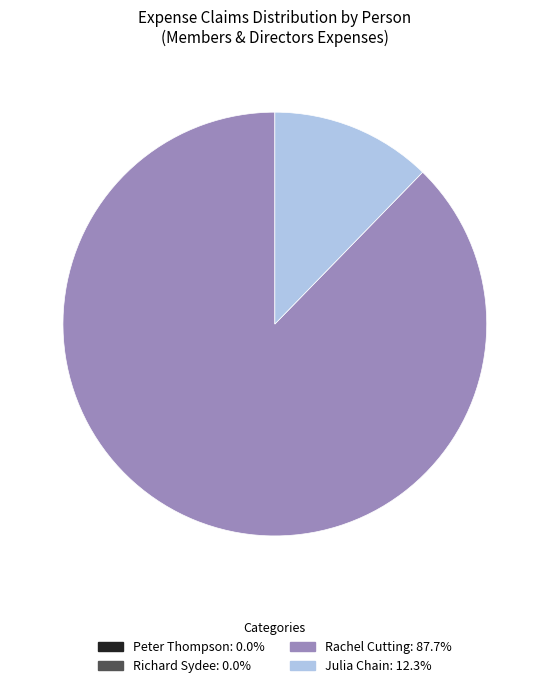

Does any single category account for the majority?

Yes